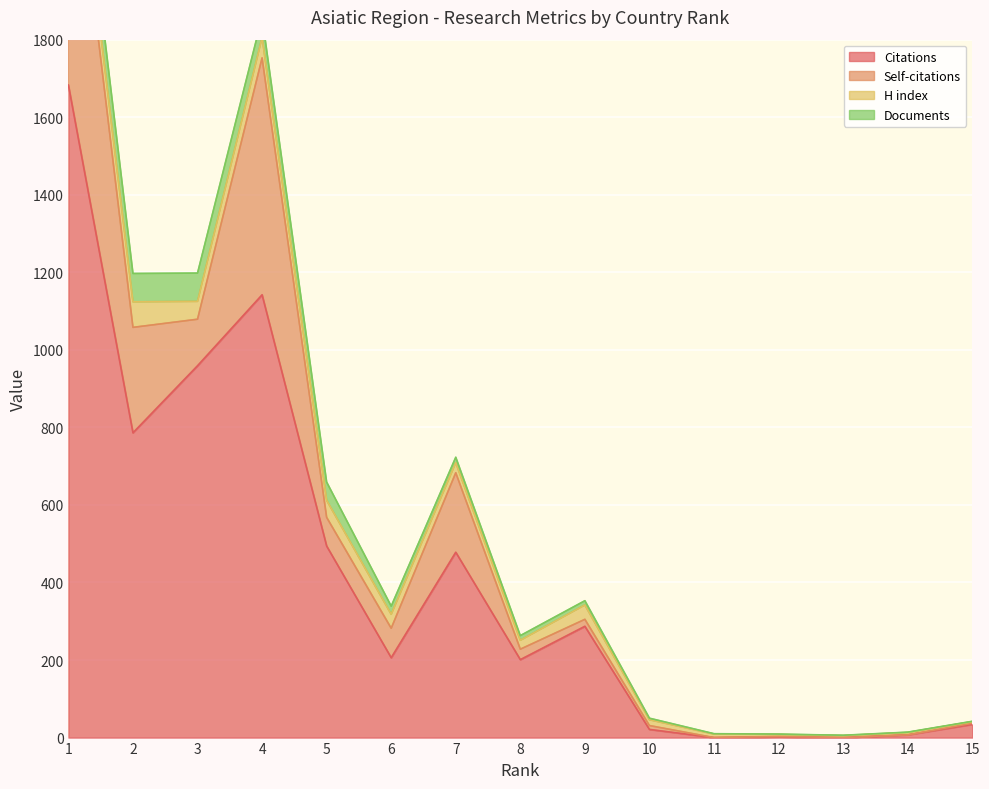

Is it true that H index equals 4 at 11?

False